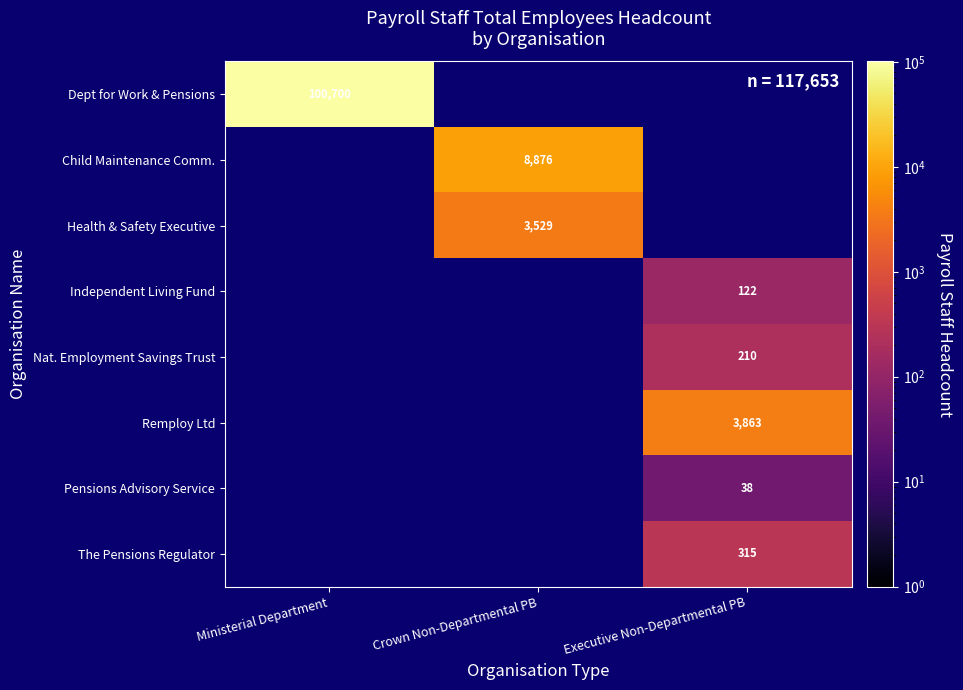

The value of Dept for Work & Pensions at Ministerial Department is 26354.9. True or false?

False